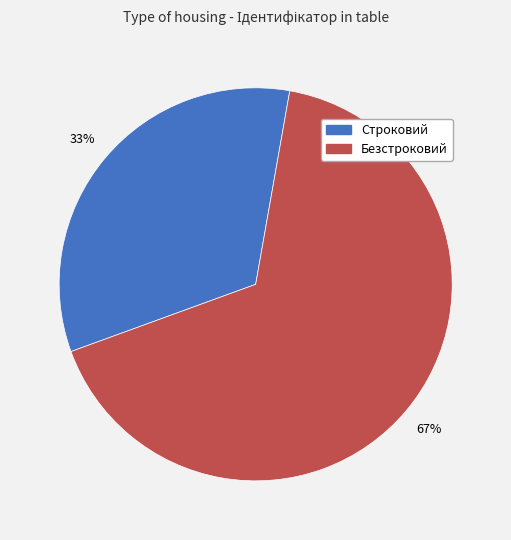

What is the ratio of the value at Безстроковий to the value at Строковий?

2.0